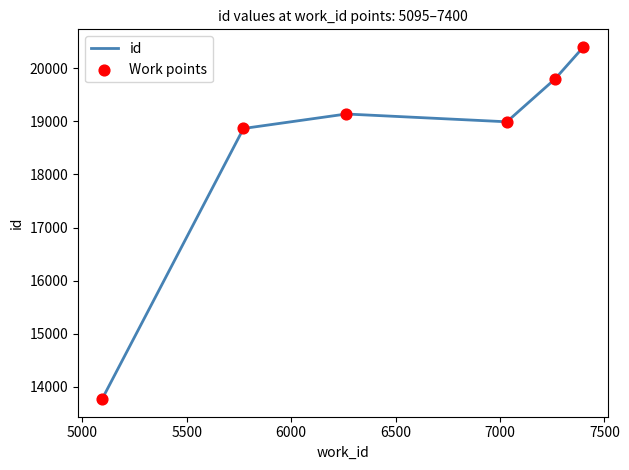

True or false: the data has more than 0 interior local peaks.

True